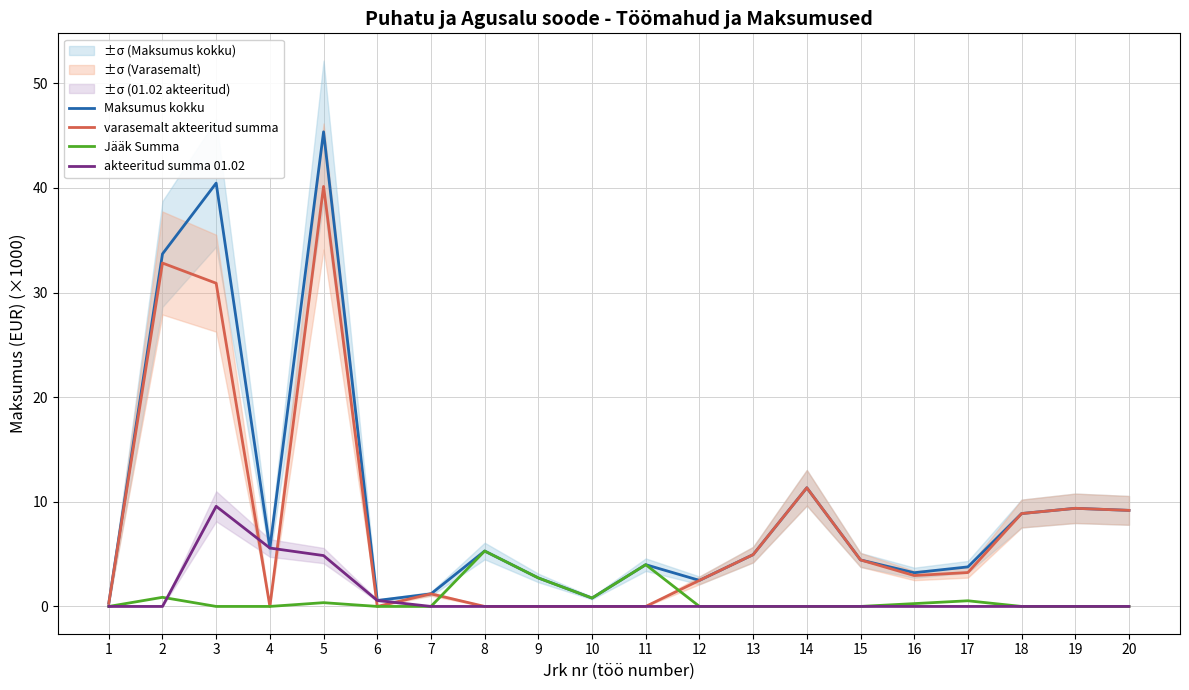

True or false: Jääk Summa has a value of 4.0 at 11.

True